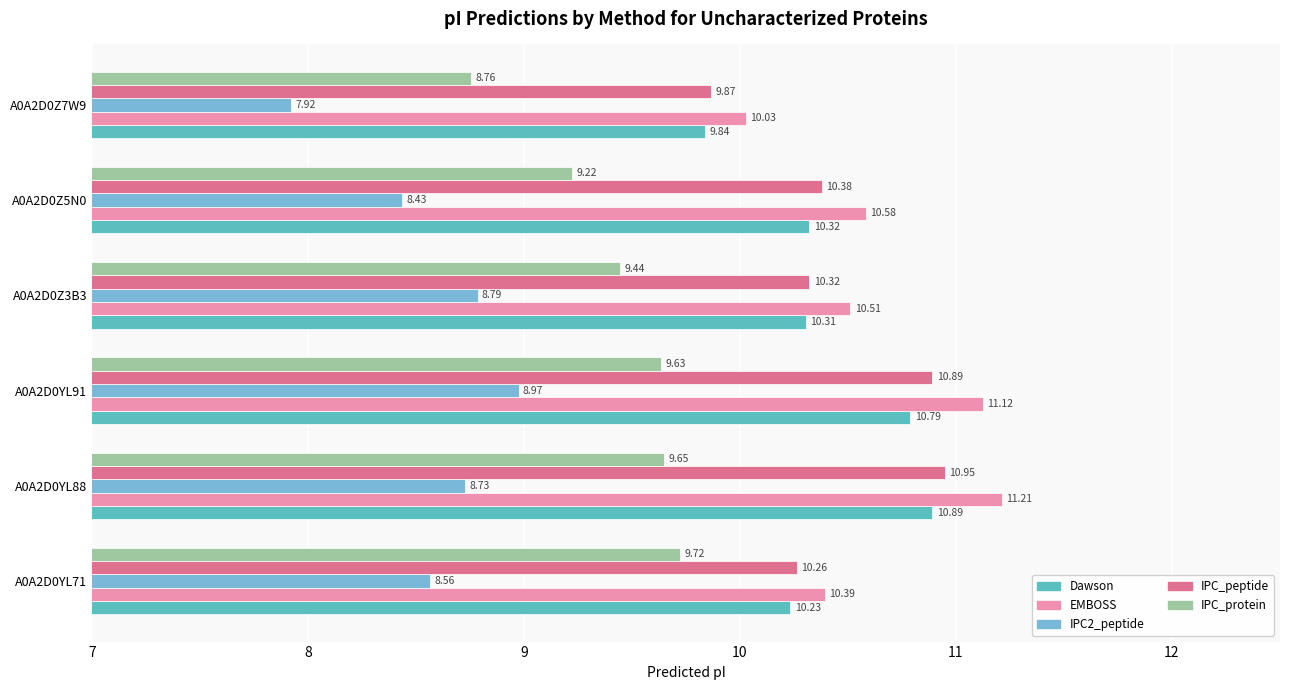

Which series changed the most between A0A2D0YL91 and A0A2D0Z7W9?

EMBOSS